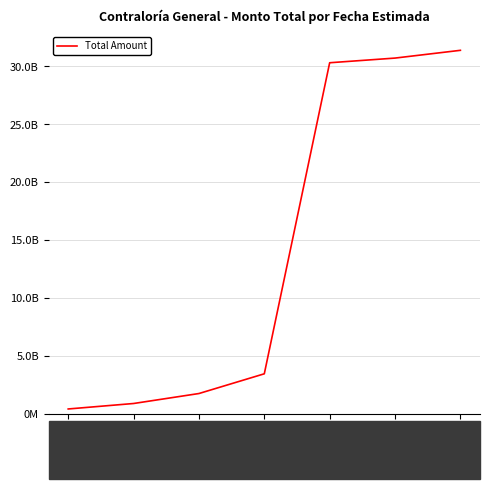

At which category does the chart reach its minimum across all series?

2021-03-31